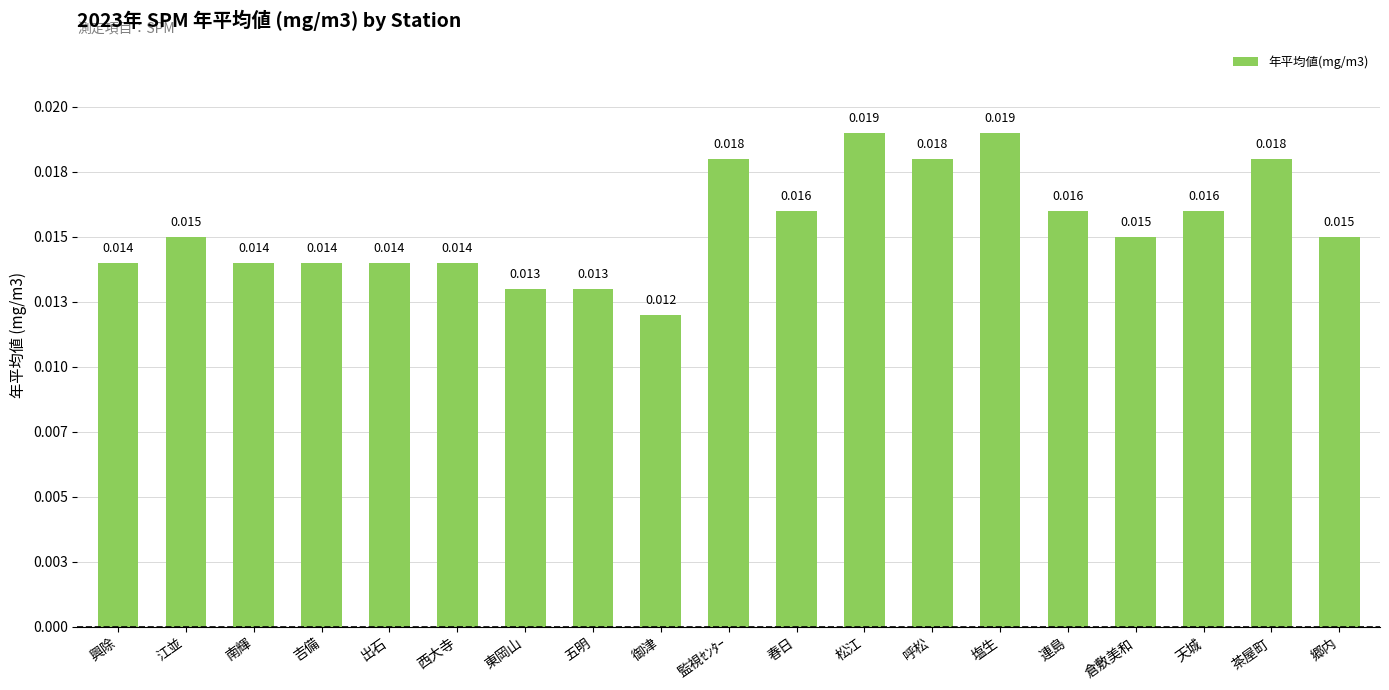

What is the label of the 8th bar from the left?

五明